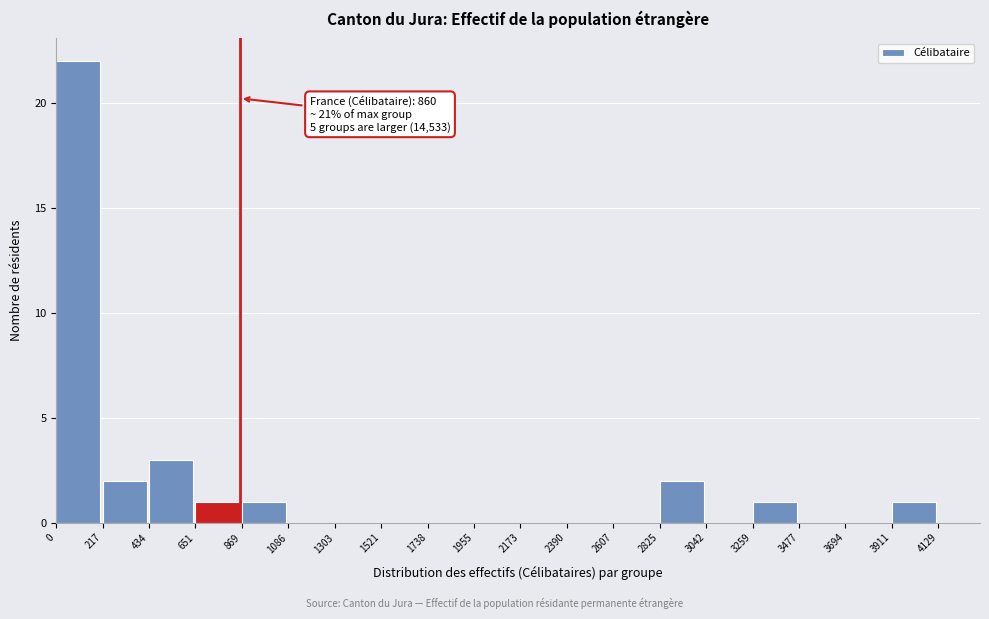

Which range on the x-axis has the tallest bar?

0 to 217